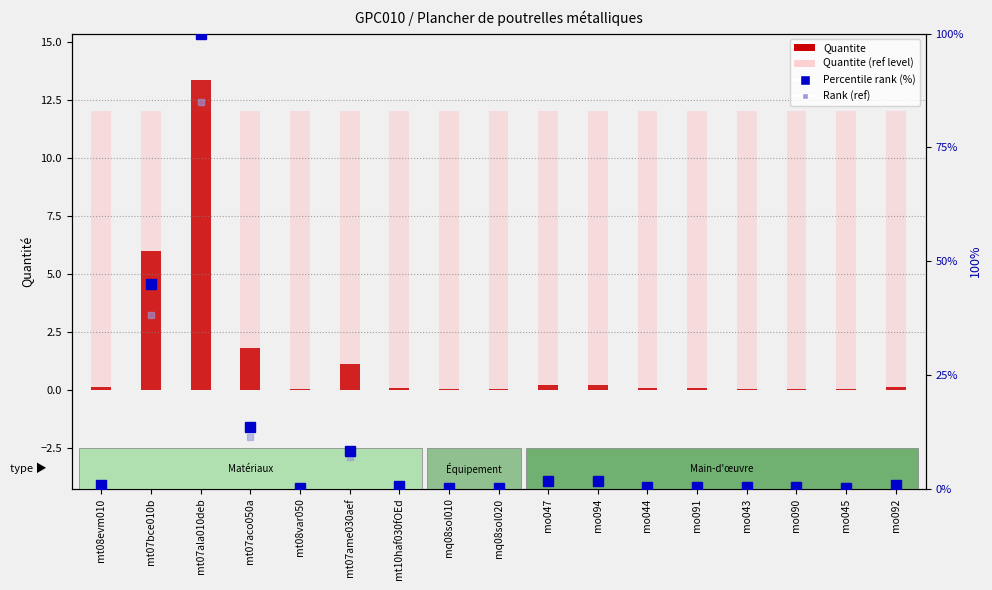

The Percentile rank (%) series shows 44.9 at mt07bce010b. True or false?

True